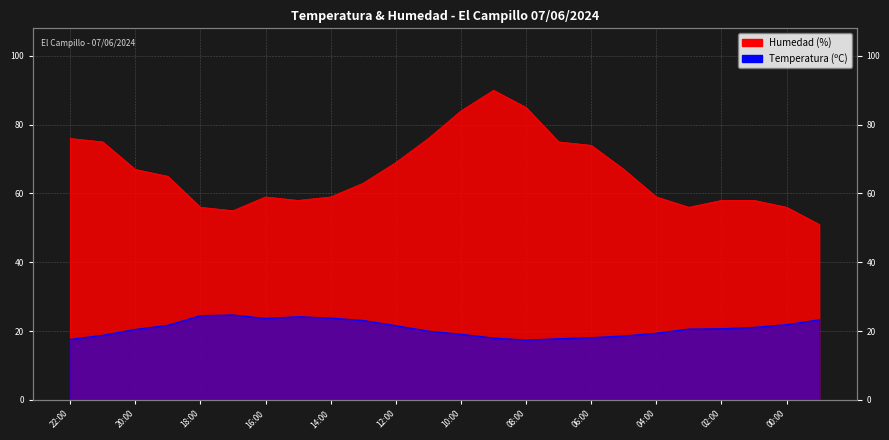

Rank the series by their maximum value, from highest to lowest.

Humedad (%), Temperatura (ºC)